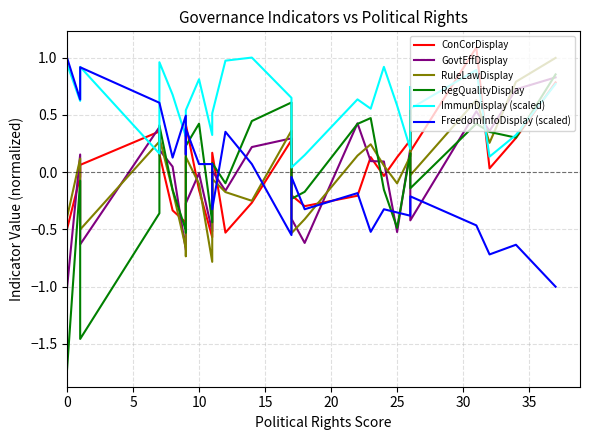

What are all the series names shown in the legend?

ConCorDisplay, GovtEffDisplay, RuleLawDisplay, RegQualityDisplay, ImmunDisplay (scaled), FreedomInfoDisplay (scaled)